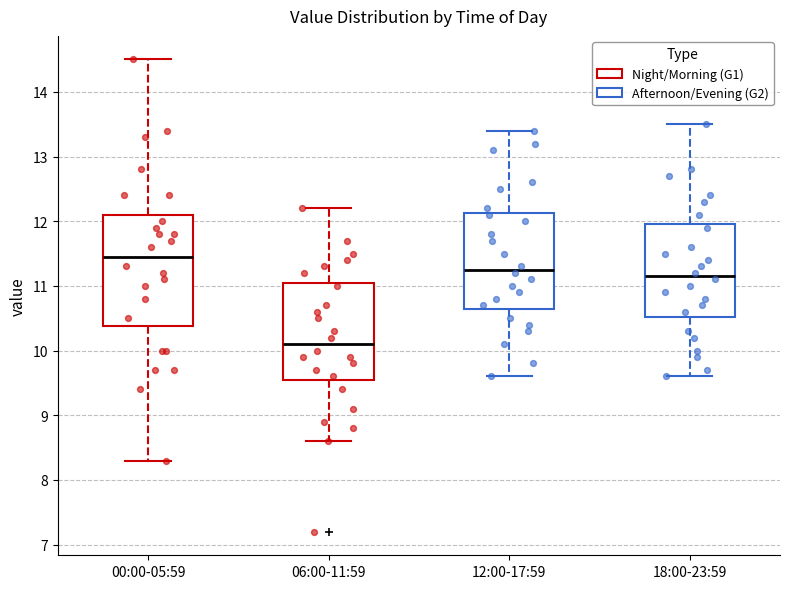

Reading left to right, transcribe this box plot: for each box, give where its median line is, the range the box spans, and where its two whiskers end, as read against the y-axis. The values are not printed on the chart, so give them approximately, as read against the axis.

00:00-05:59: median 11.5, box 10.4 to 12.1, whiskers 8.3 to 14.5
06:00-11:59: median 10.1, box 9.6 to 11.1, whiskers 8.6 to 12.2
12:00-17:59: median 11.3, box 10.7 to 12.1, whiskers 9.6 to 13.4
18:00-23:59: median 11.2, box 10.5 to 12.0, whiskers 9.6 to 13.5